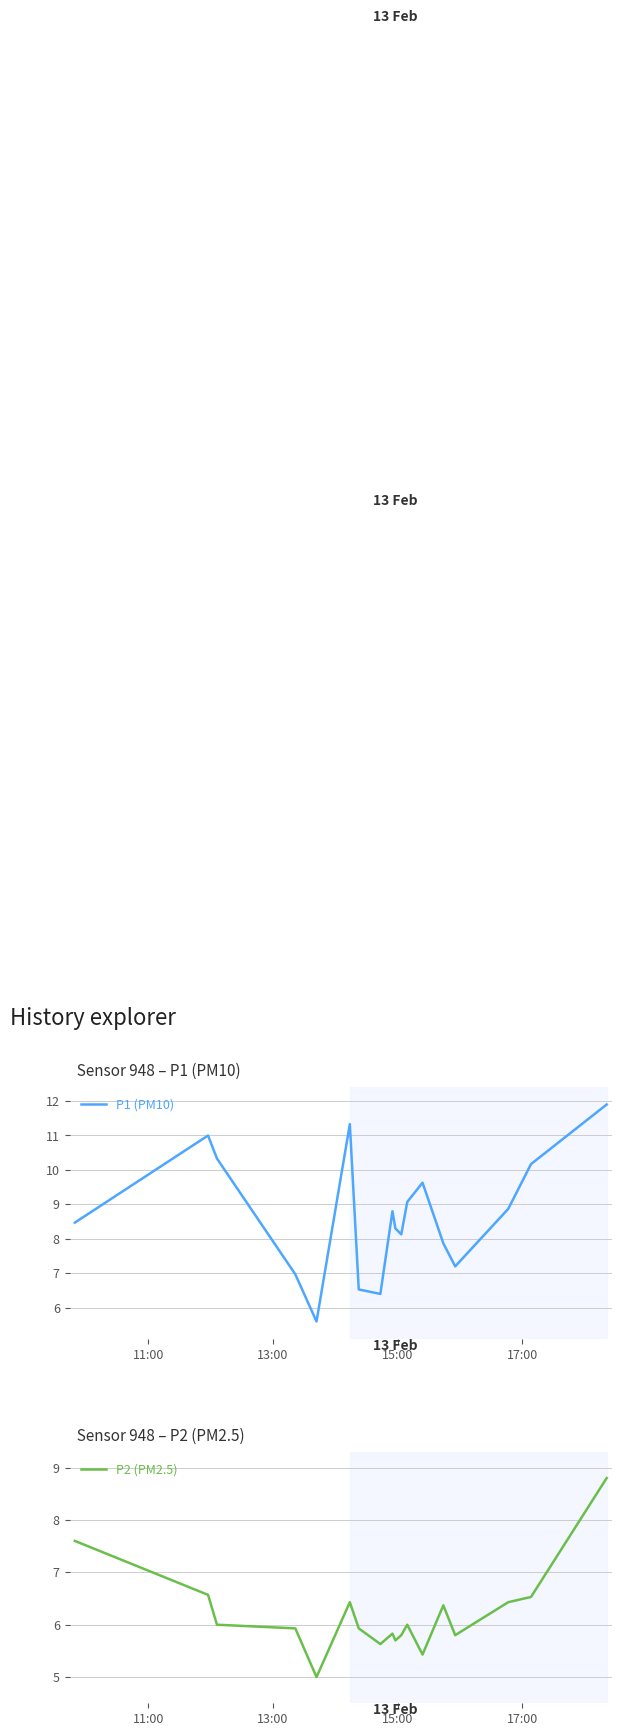

True or false: P1 (PM10) has more than 0 points higher than both neighbors.

True